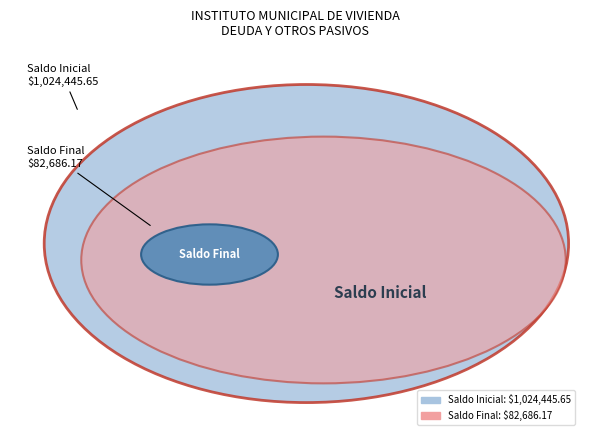

Approximately how many times larger is the value at OTROS PASIVOS (Saldo Inicial) compared to OTROS PASIVOS (Saldo Final)?

12.4